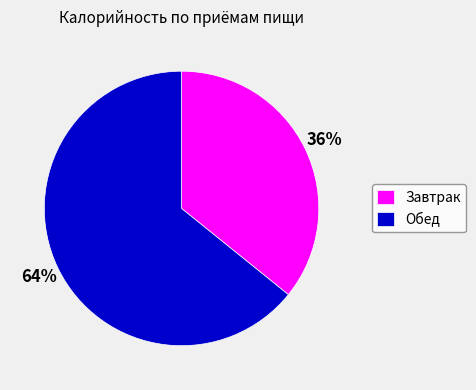

The Завтрак slice represents 36% of the pie. True or false?

True